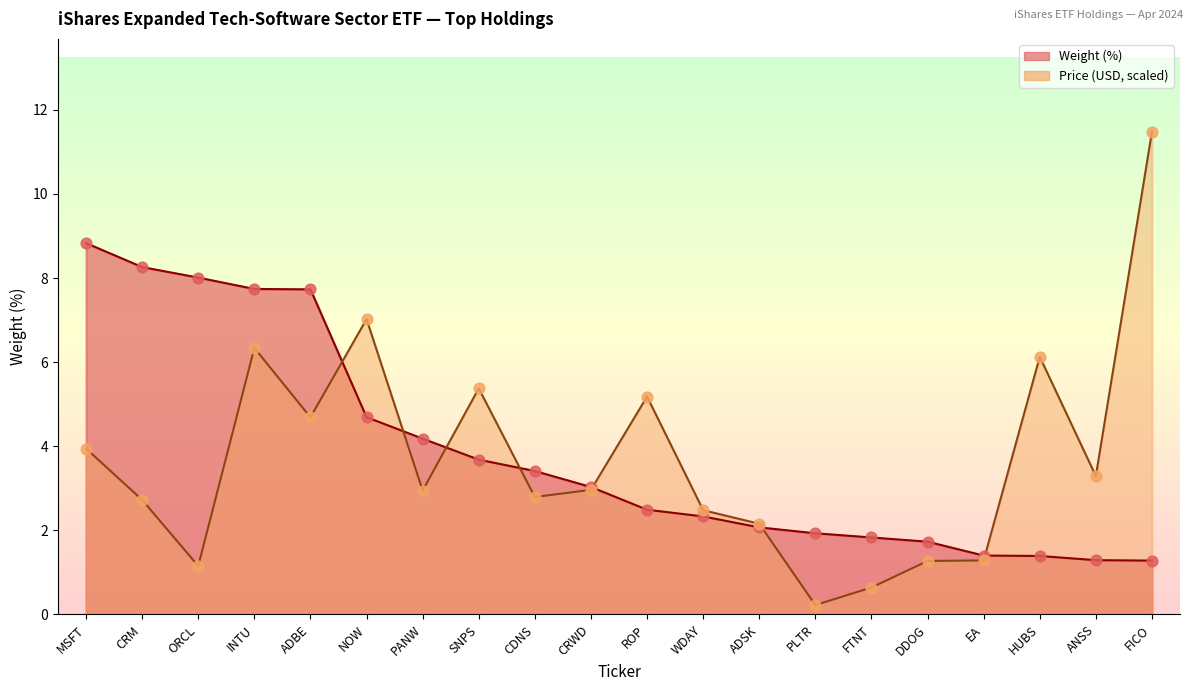

Which series has the widest spread of Y values?

Price (USD)